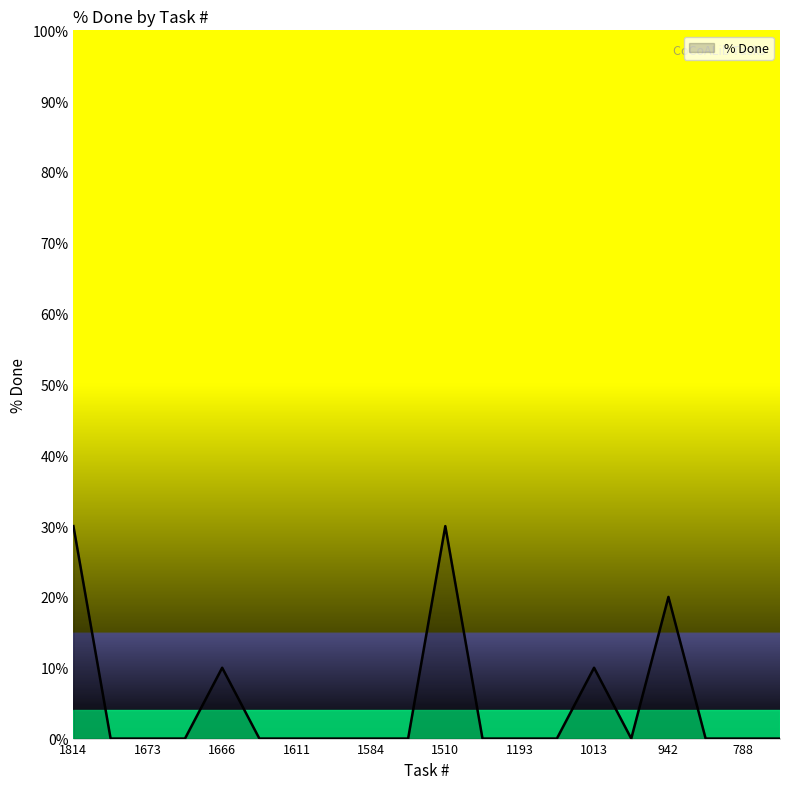

What is the difference between the maximum and minimum values?

30